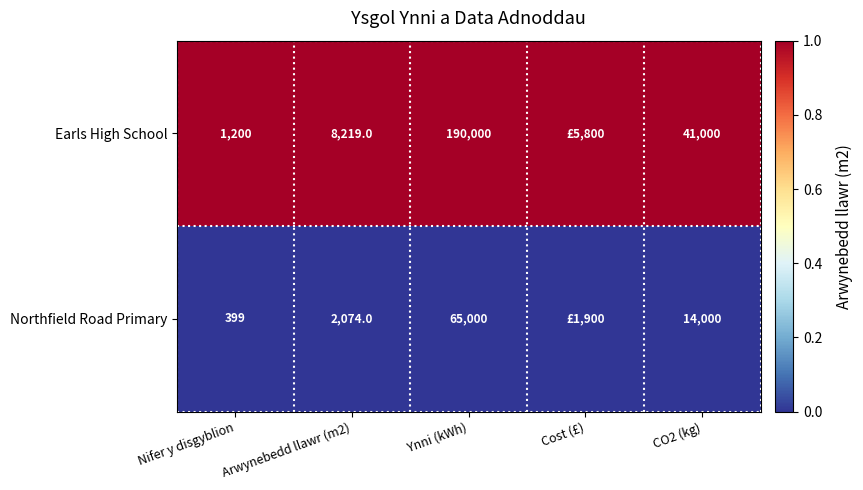

What is the sum of the Northfield Road Primary values at CO2 (kg) and Ynni (kWh)?

79000.0